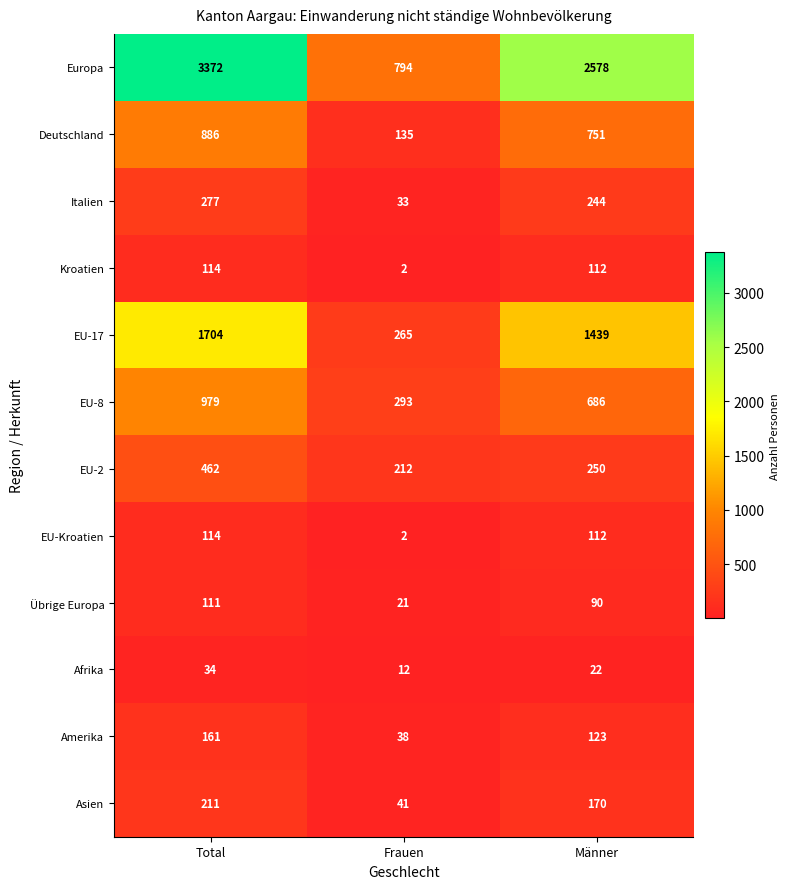

What is the sum of the Amerika values at Total and Frauen?

199